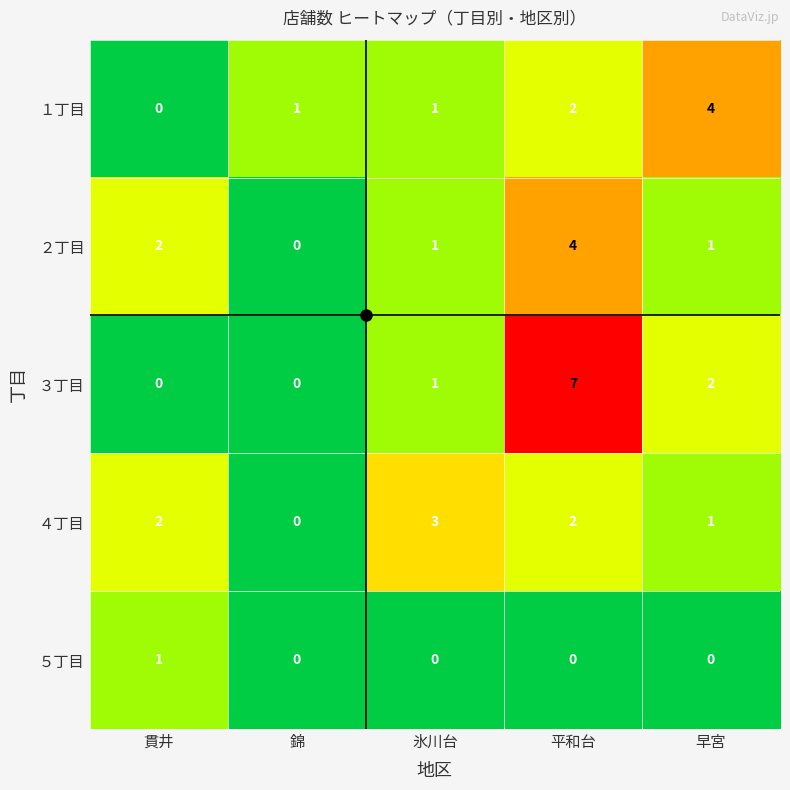

Where is ４丁目 nearest to the value 1?

早宮